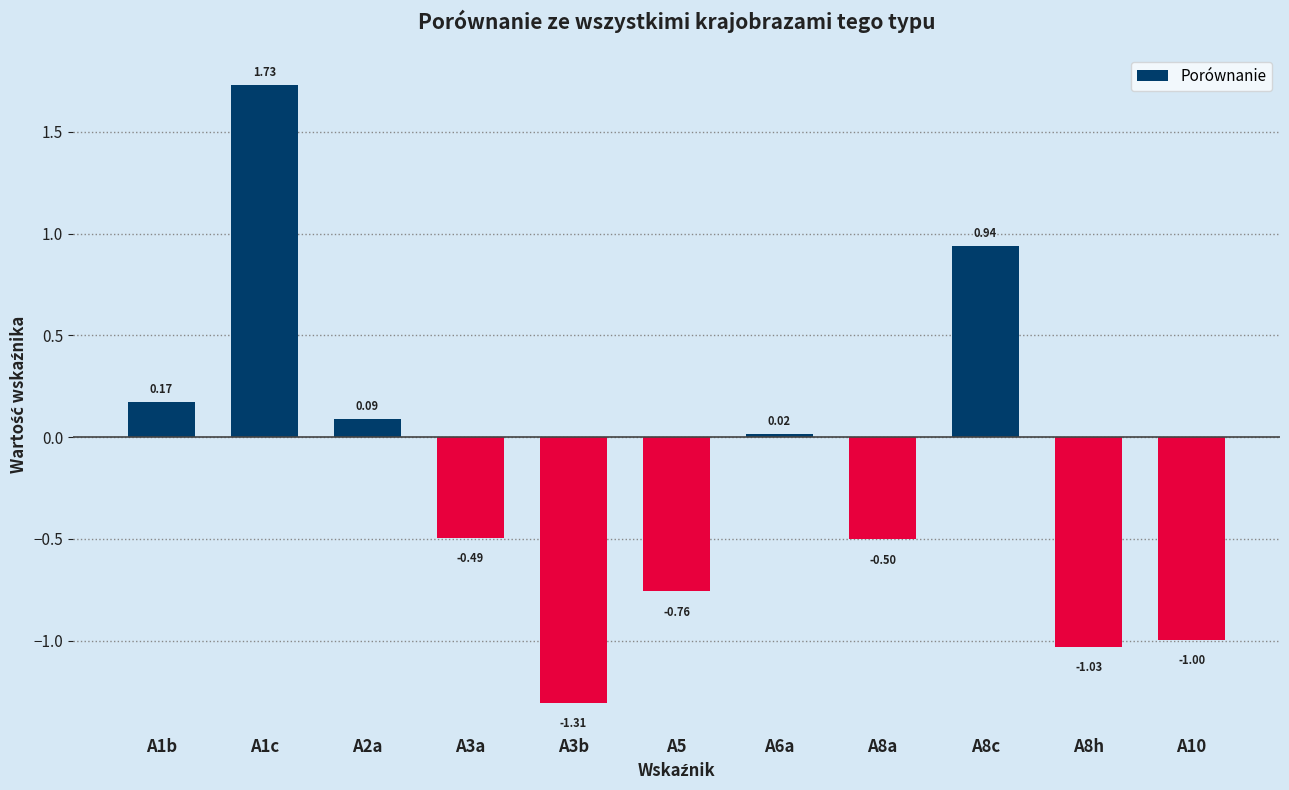

Which has a higher value, A3a or A1b?

A1b